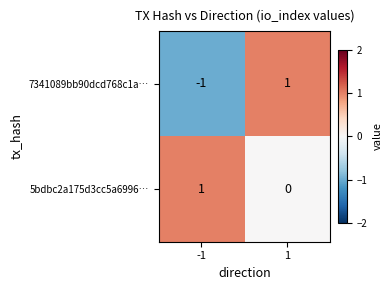

Reading left to right, transcribe all the data shown in this chart.

7341089bb90dcd768c1a…: -1	1
5bdbc2a175d3cc5a6996…: 1	0